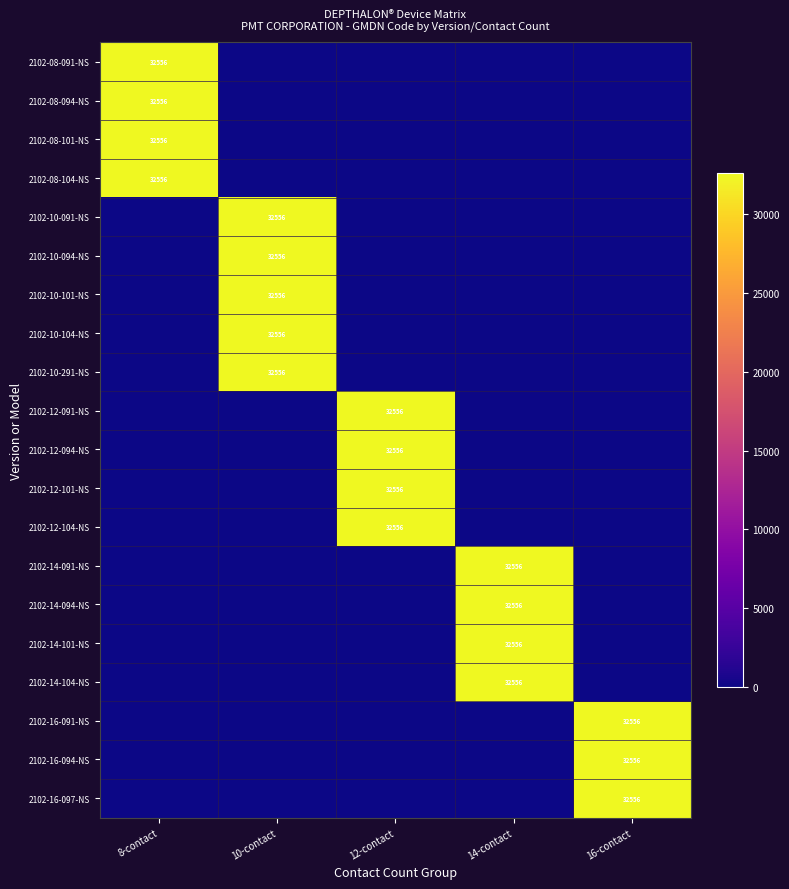

The 2102-16-091-NS series shows 50358 at 16-contact. True or false?

False